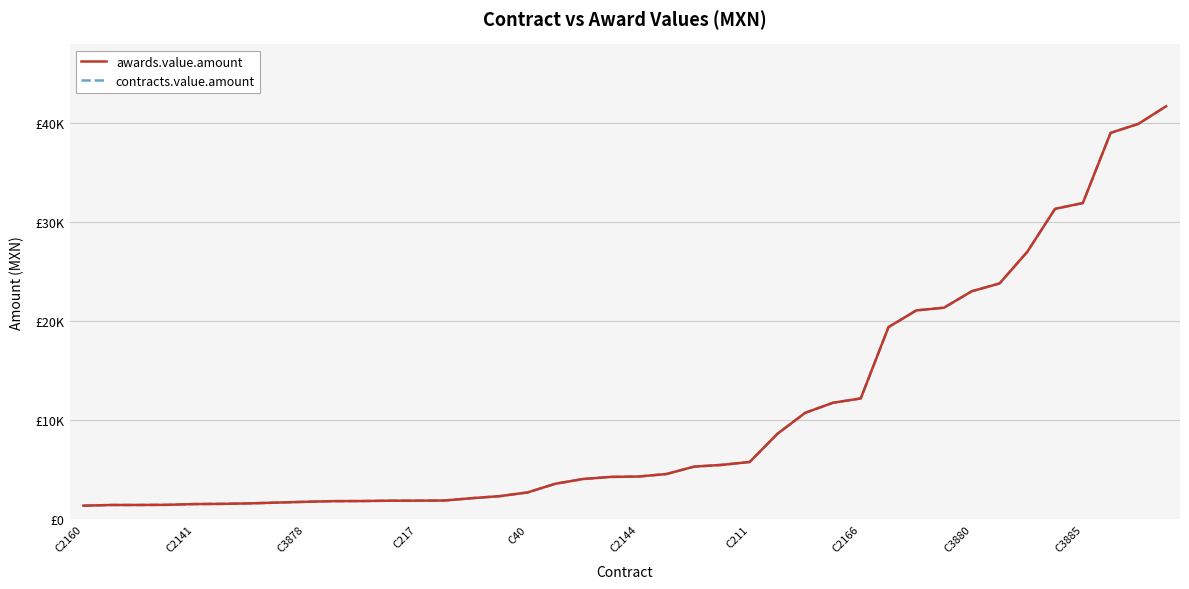

Does the chart have visible grid lines?

Yes